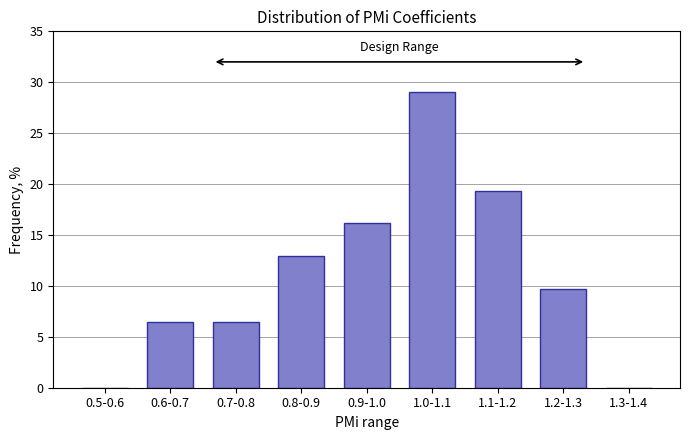

Reading left to right, extract all data points from this chart.

0.5-0.6=0.0	0.6-0.7=6.5	0.7-0.8=6.5	0.8-0.9=12.9	0.9-1.0=16.1	1.0-1.1=29.0	1.1-1.2=19.4	1.2-1.3=9.7	1.3-1.4=0.0